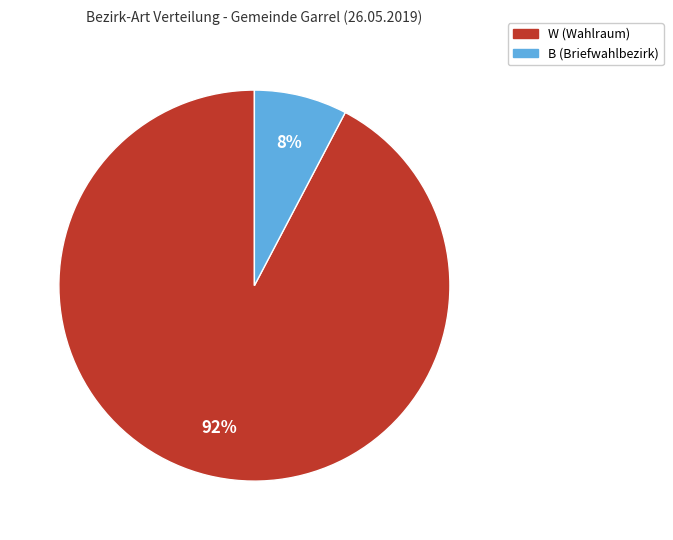

To the nearest percent, what percentage of the pie is B (Briefwahlbezirk)?

8%